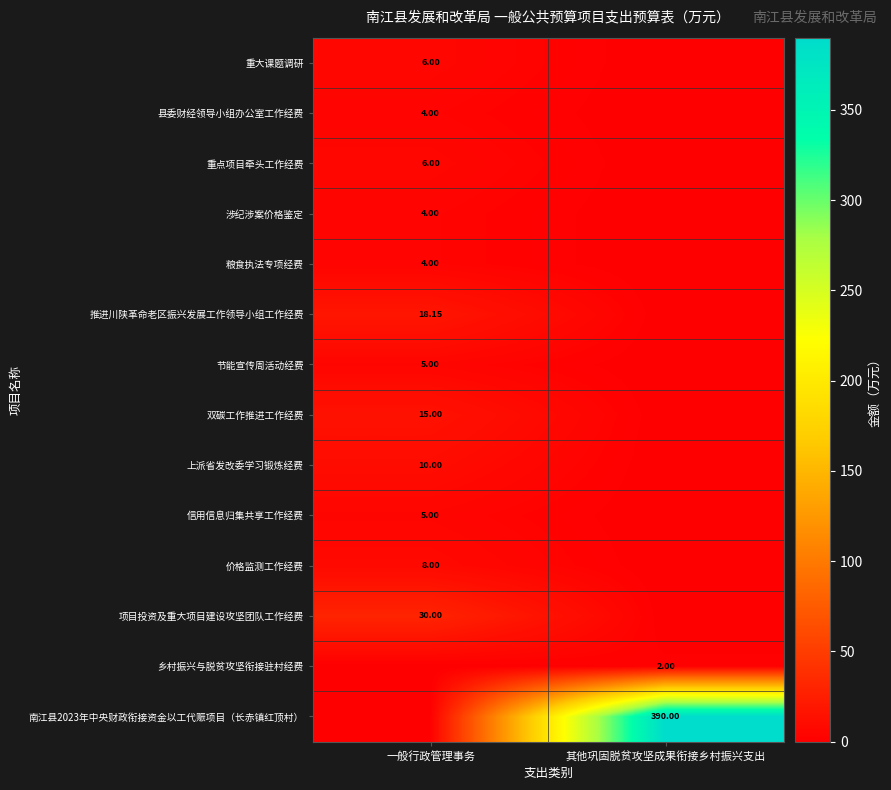

At which category is the sum across all series the highest?

其他巩固脱贫攻坚成果衔接乡村振兴支出